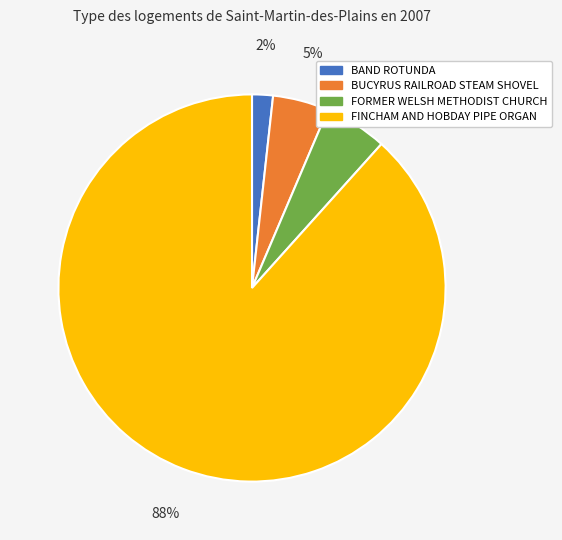

The FORMER WELSH METHODIST CHURCH slice represents 1% of the pie. True or false?

False